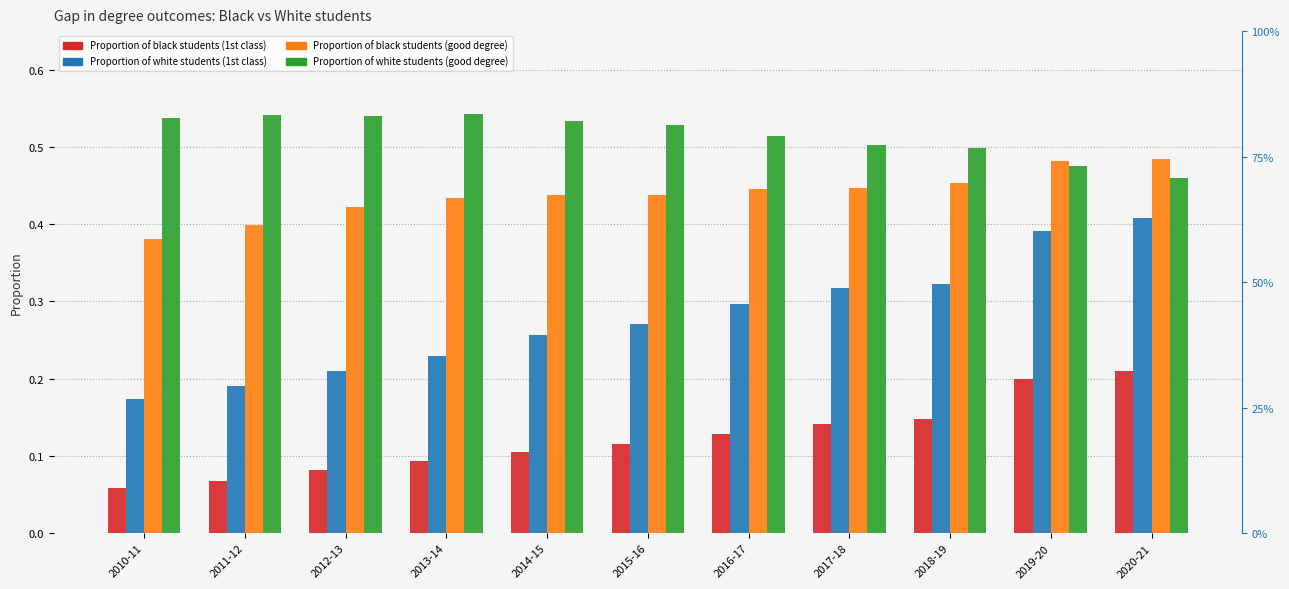

What are all the series names shown in the legend?

Proportion of black students (1st class), Proportion of white students (1st class), Proportion of black students (good degree), Proportion of white students (good degree)